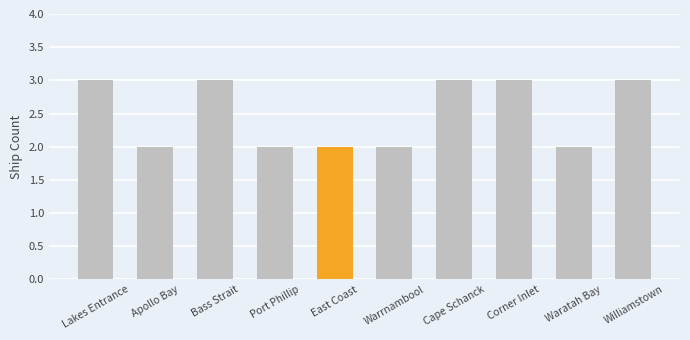

How many bars are there in total?

10